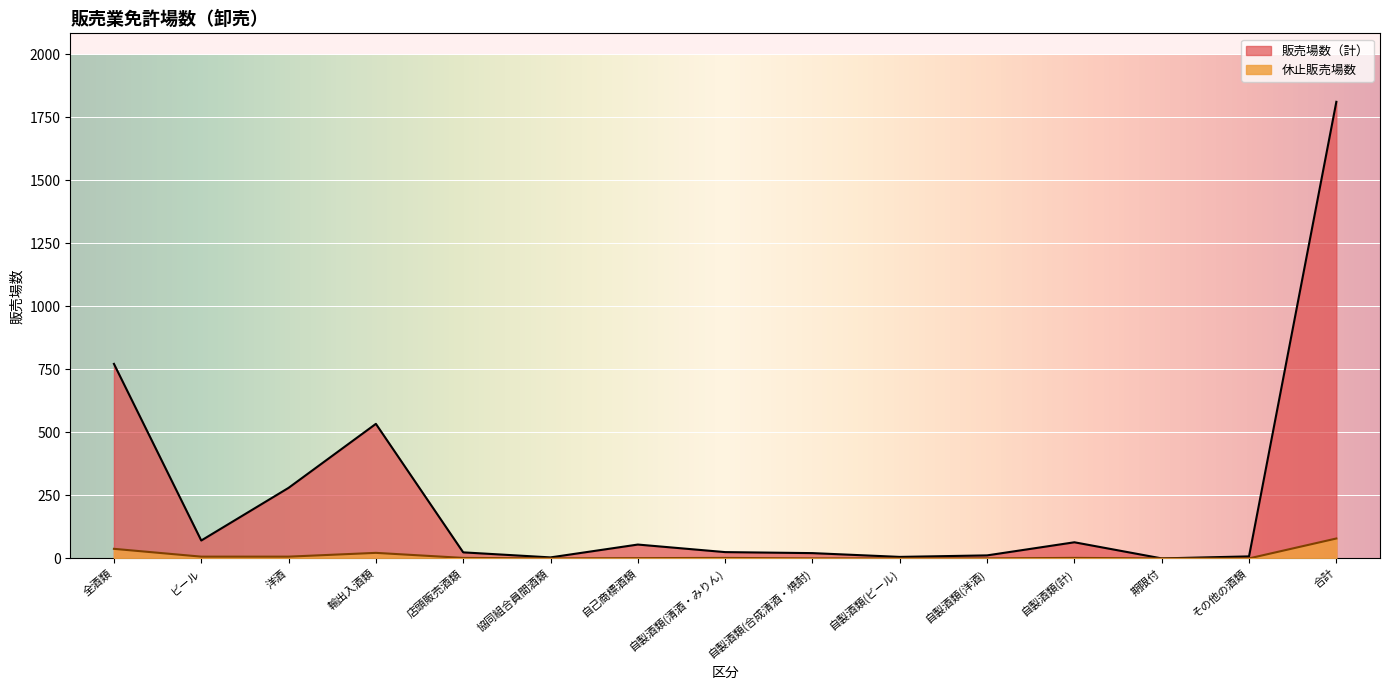

At which label does 販売場数（計） reach its peak?

合計